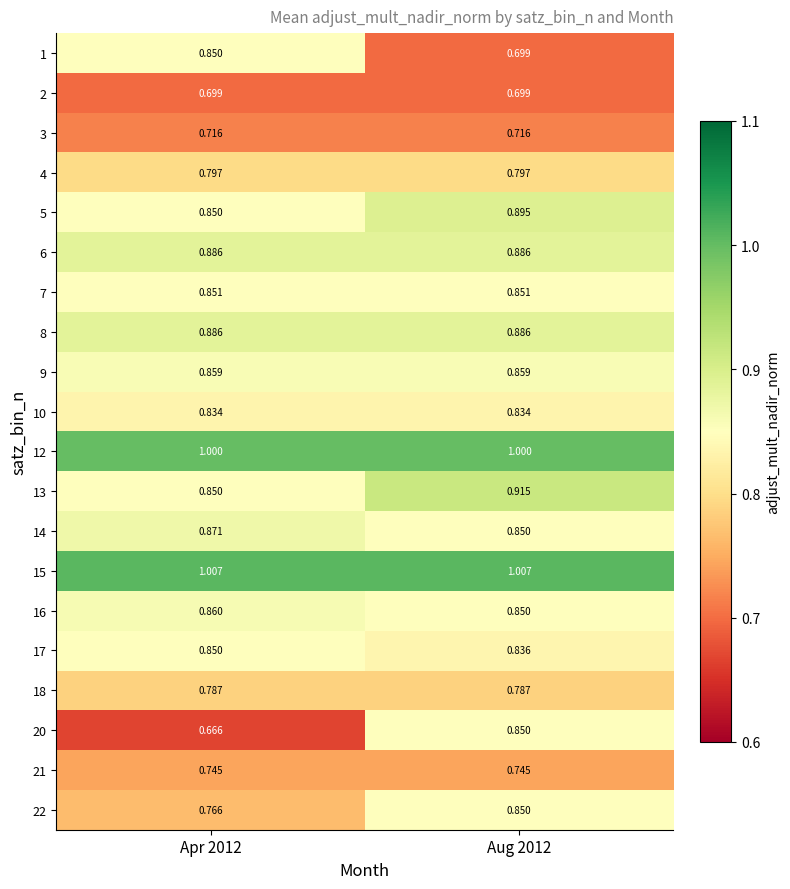

Is the value of 12 at Apr 2012 greater than the value of 2 at Aug 2012?

Yes